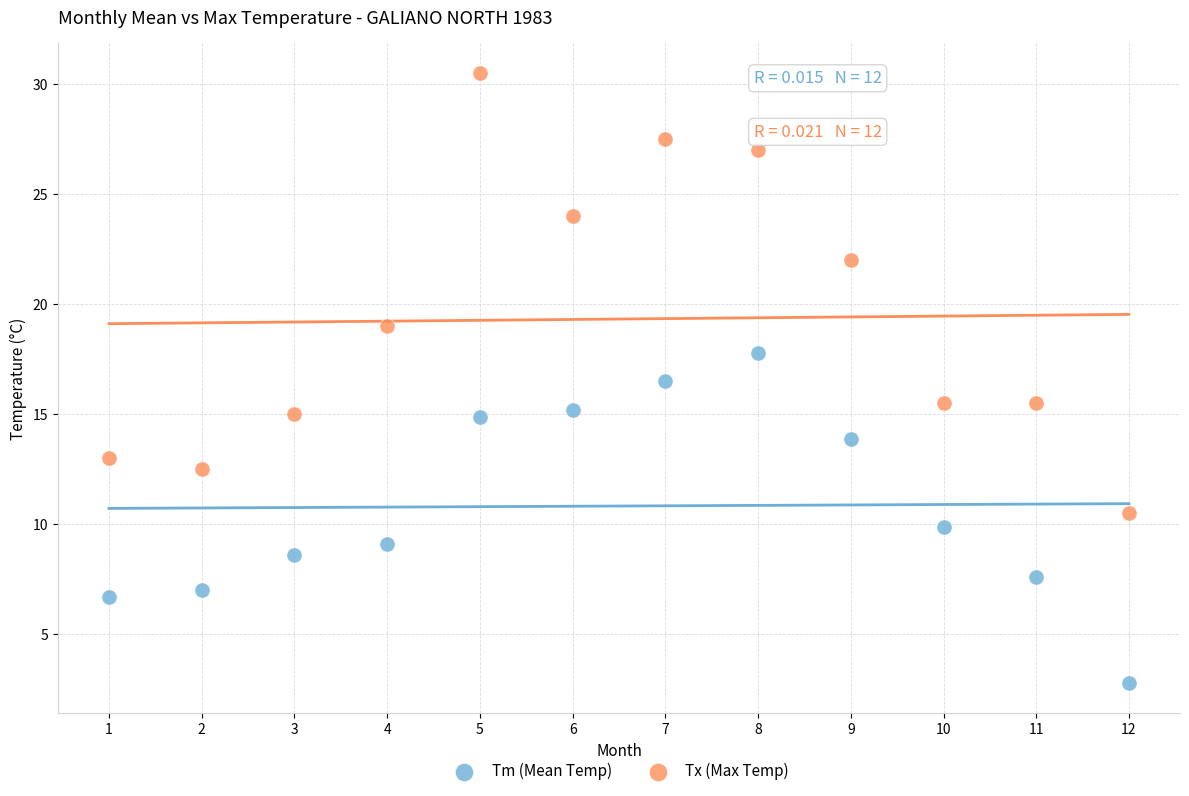

Across all data points, what is the range of Y values (max minus min)?

27.7